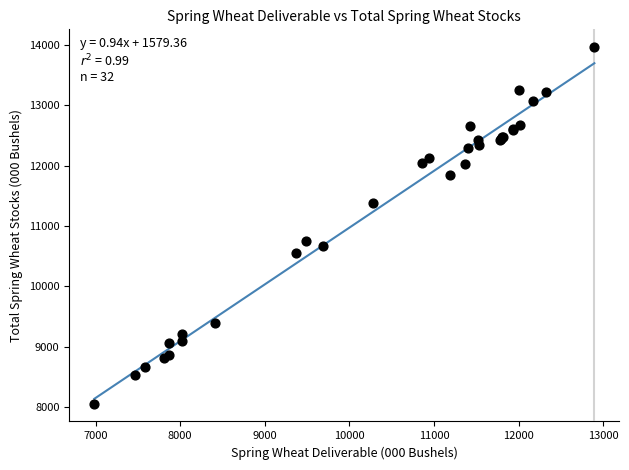

What Y value in the scatter plot is closest to 11010?

10752